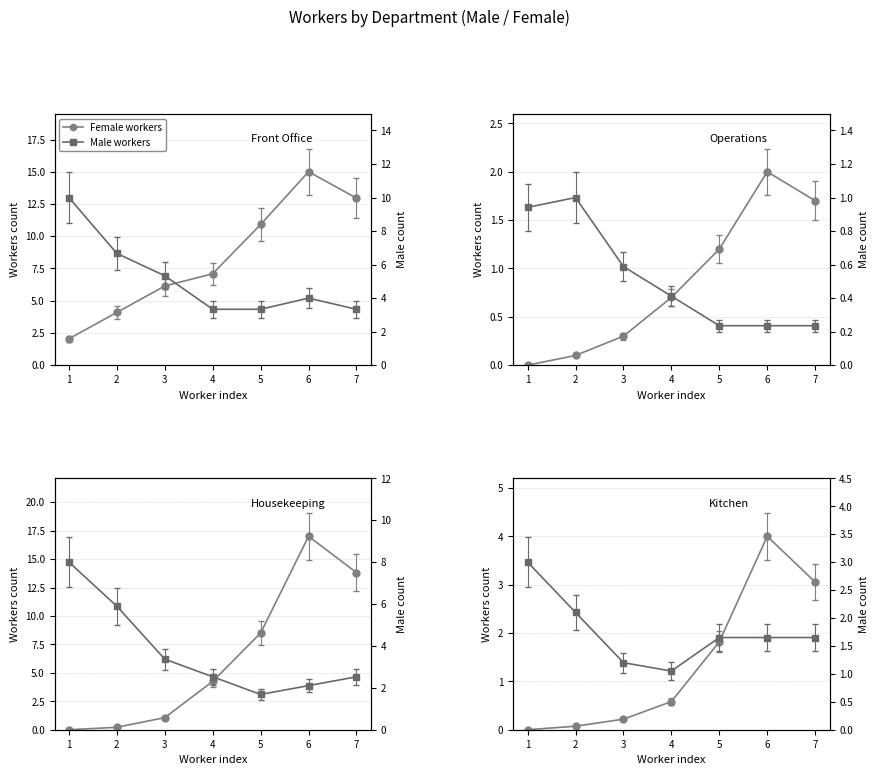

What are all the series names shown in the legend?

Female workers, Male workers